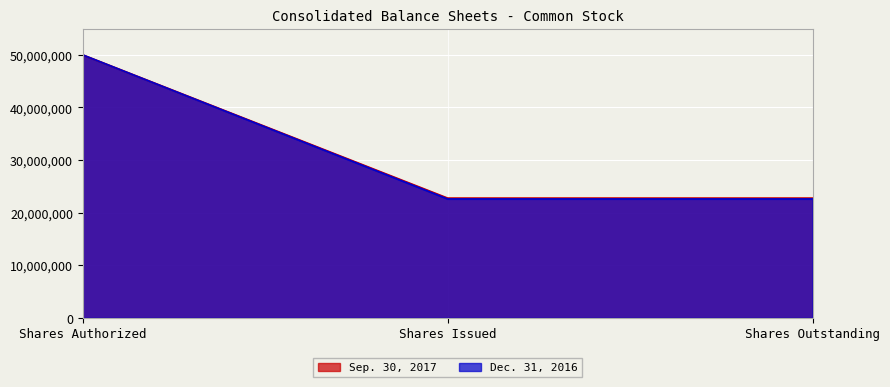

How many distinct data groups are displayed?

2